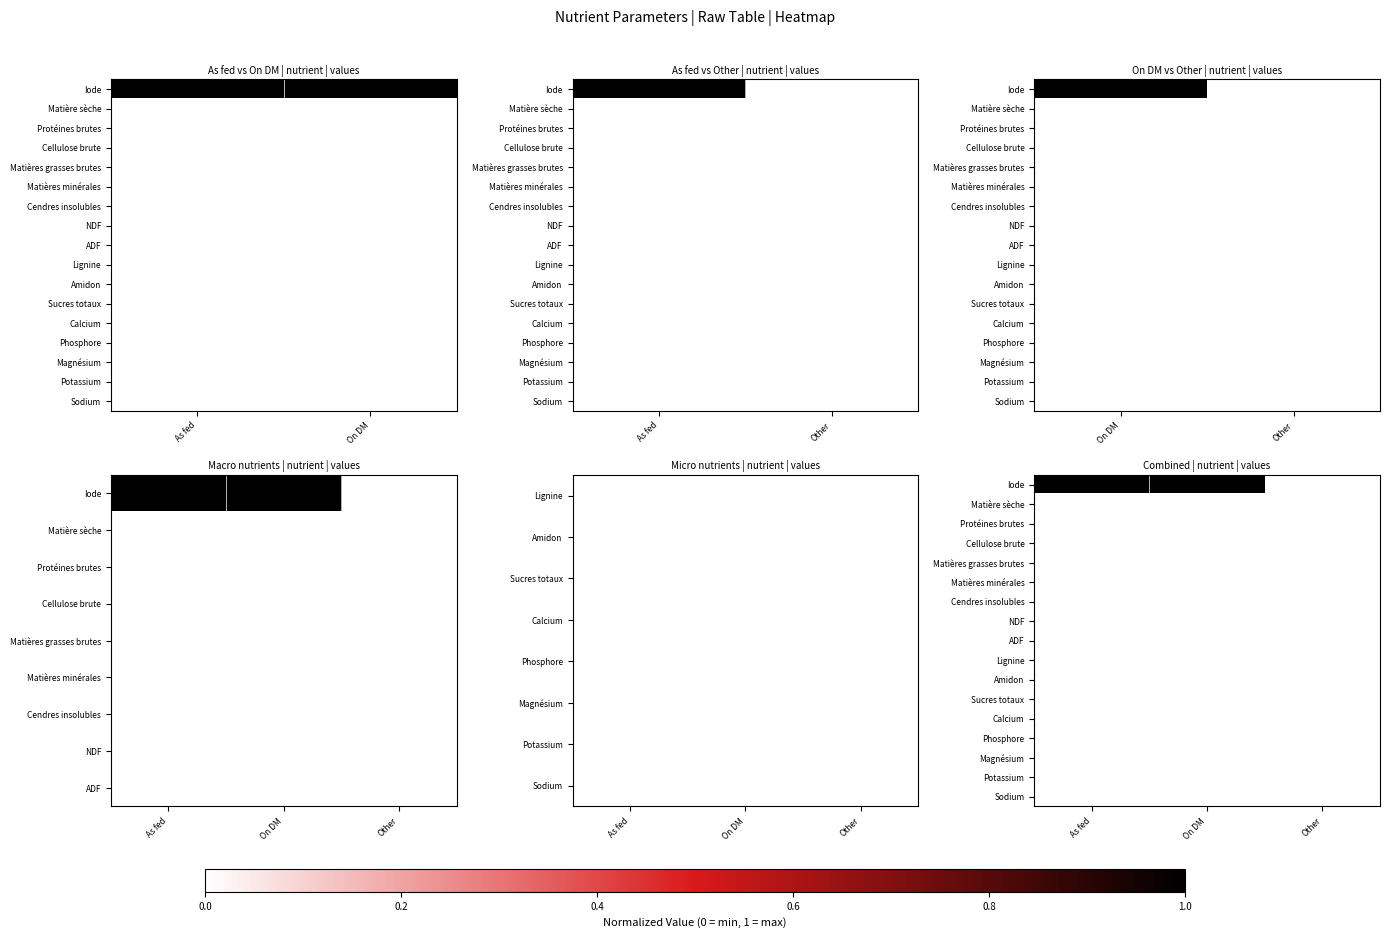

Which series has the largest total across all categories?

Iode